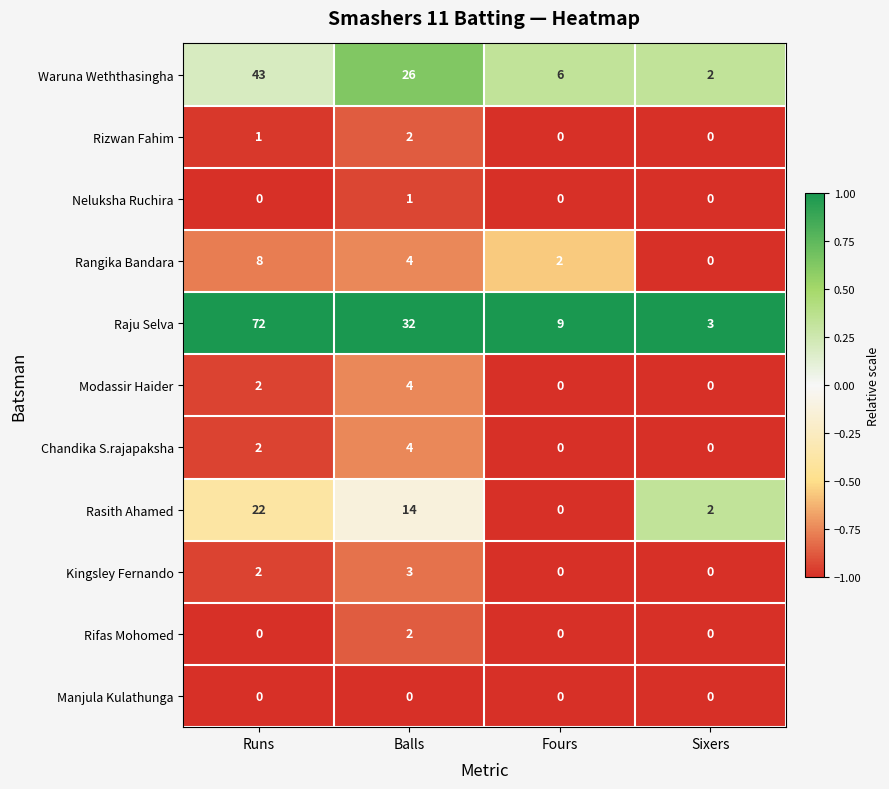

What is the difference between the maximum and minimum values in the Chandika S.rajapaksha series?

4